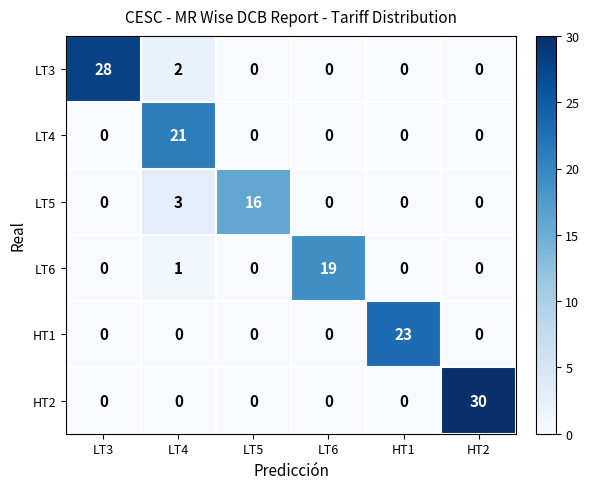

Which category has the highest value across all series?

HT2